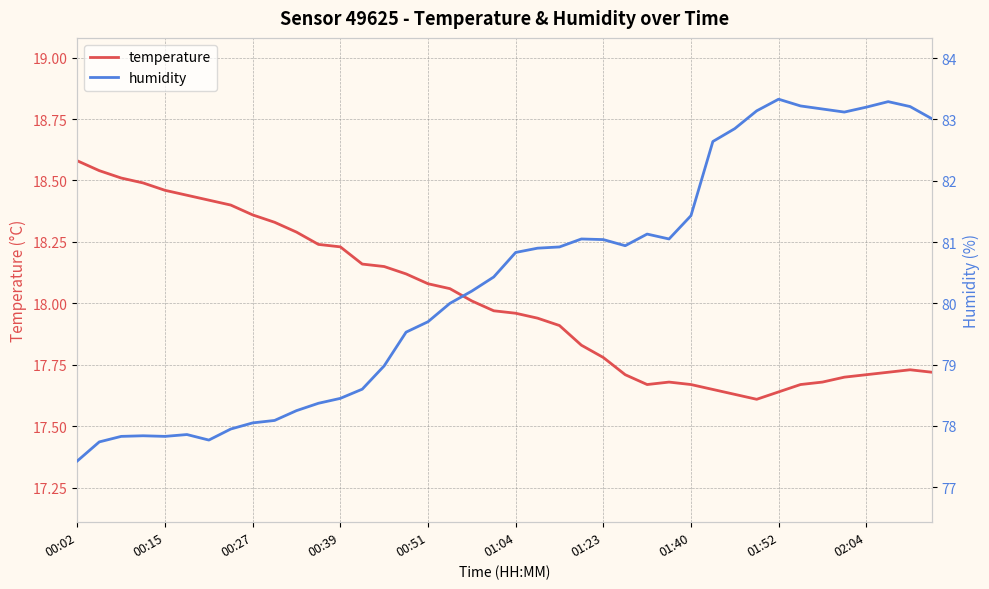

How many series are shown in this chart?

2